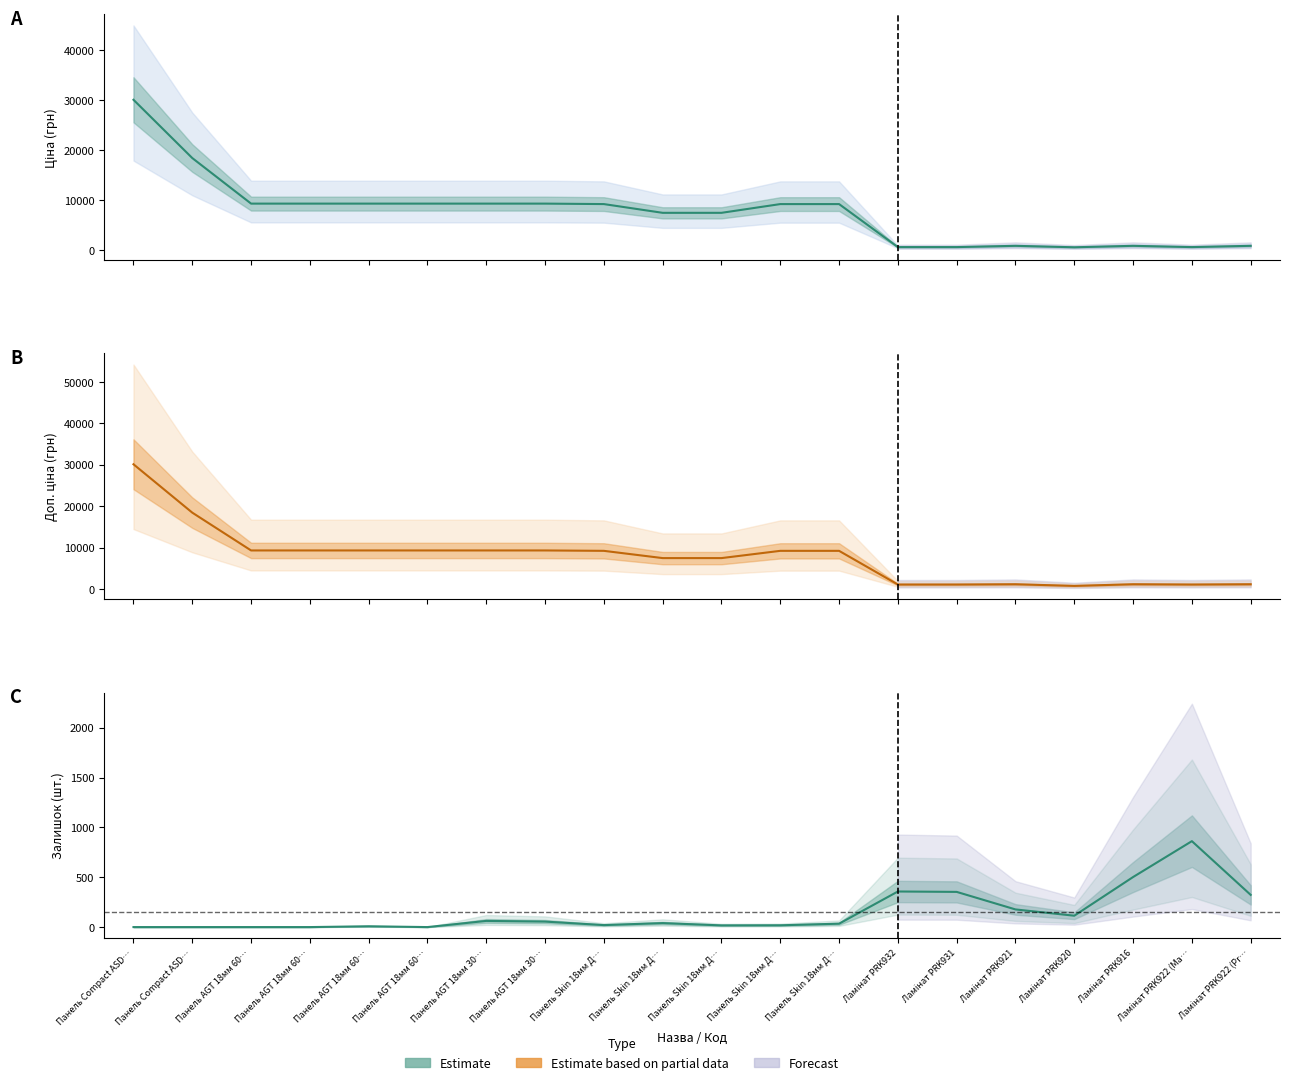

Which category has the lowest value in the Доп. ціна series?

Ламінат PRK920